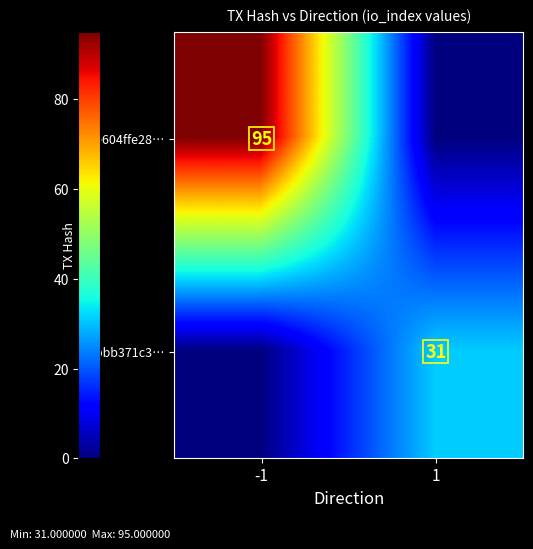

The 0e604ffe28… series shows 165 at -1. True or false?

False